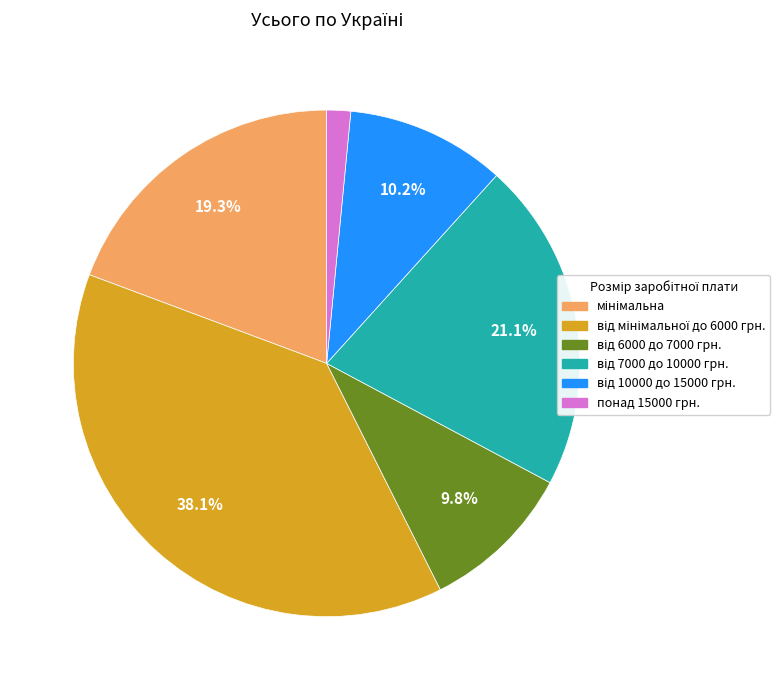

Which slice is the smallest?

понад 15000 грн.